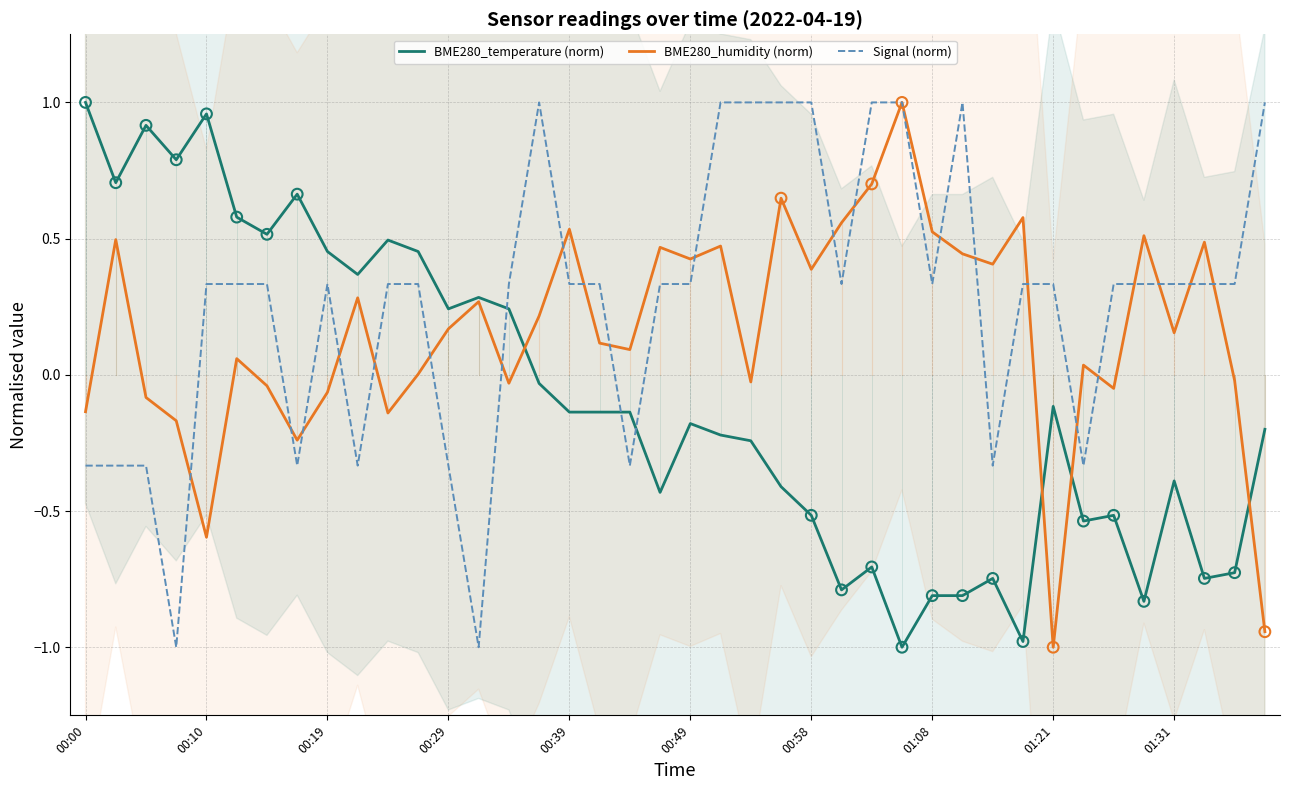

Which series reaches the minimum Y coordinate?

BME280_temperature (norm)